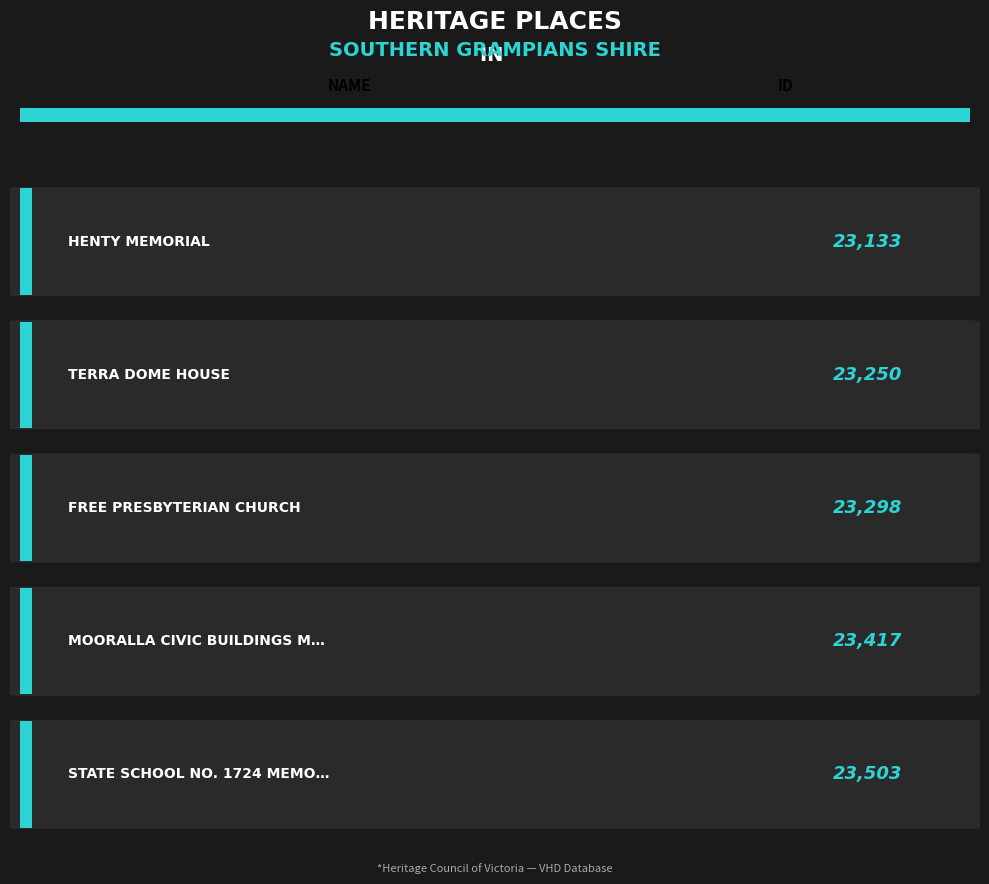

Where does the data first go above 23298?

MOORALLA CIVIC BUILDINGS MEMORIAL